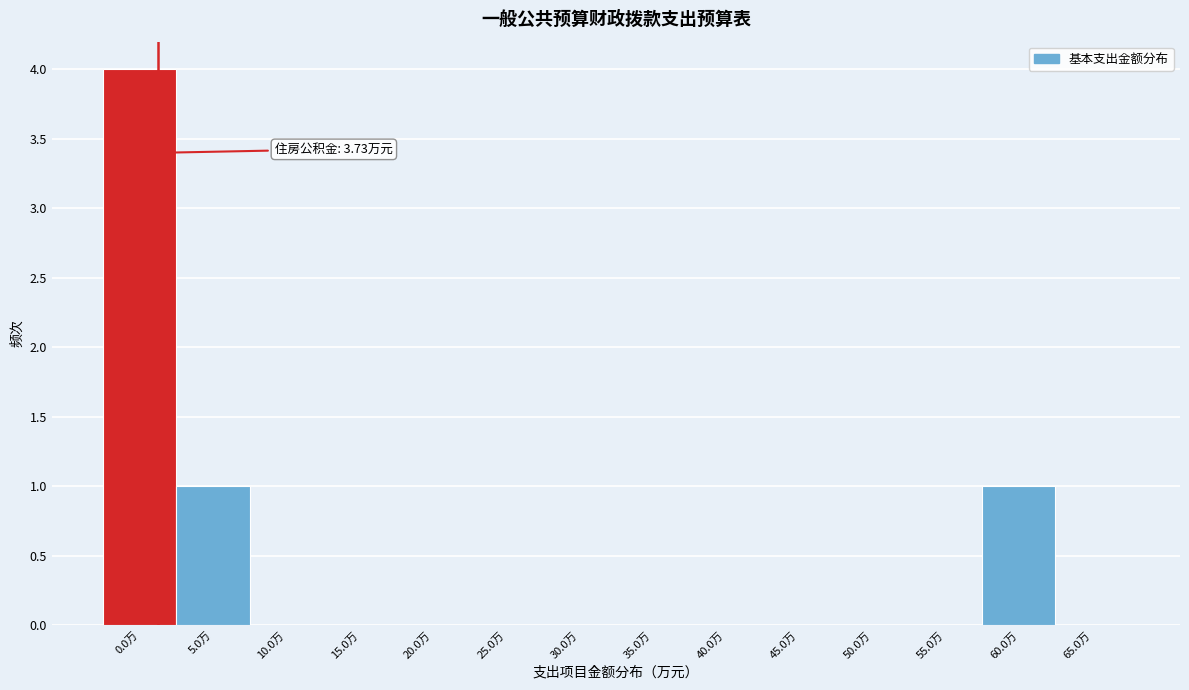

Reading left to right, what are all the values shown in this chart?

0.0万=4	5.0万=1	10.0万=0	15.0万=0	20.0万=0	25.0万=0	30.0万=0	35.0万=0	40.0万=0	45.0万=0	50.0万=0	55.0万=0	60.0万=1	65.0万=0